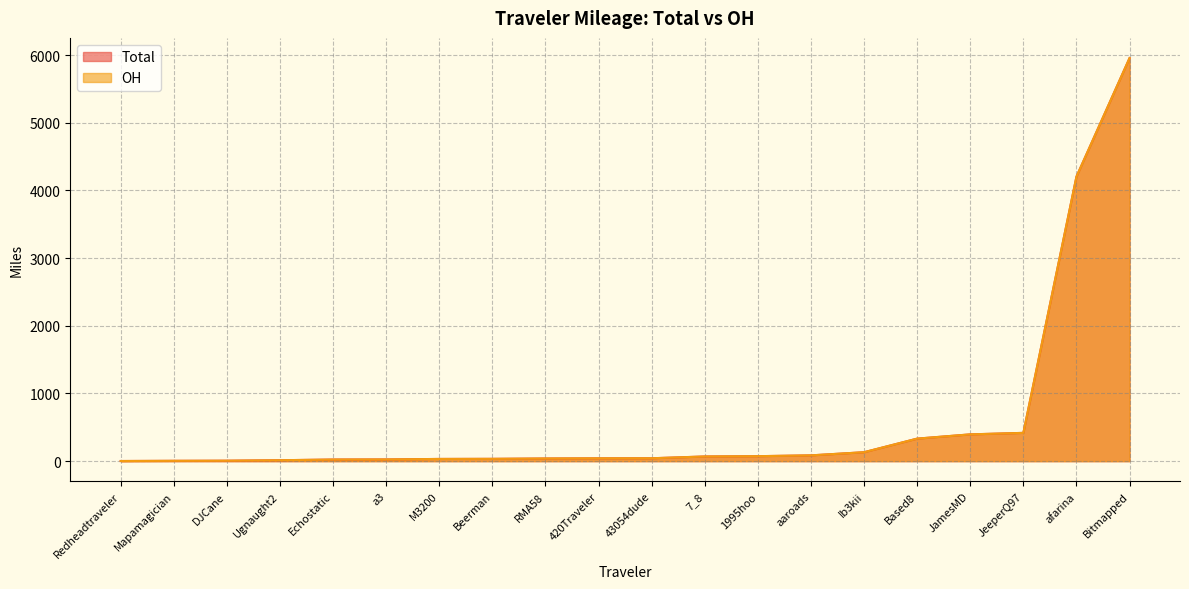

What is the sum of all Total values?

11936.0